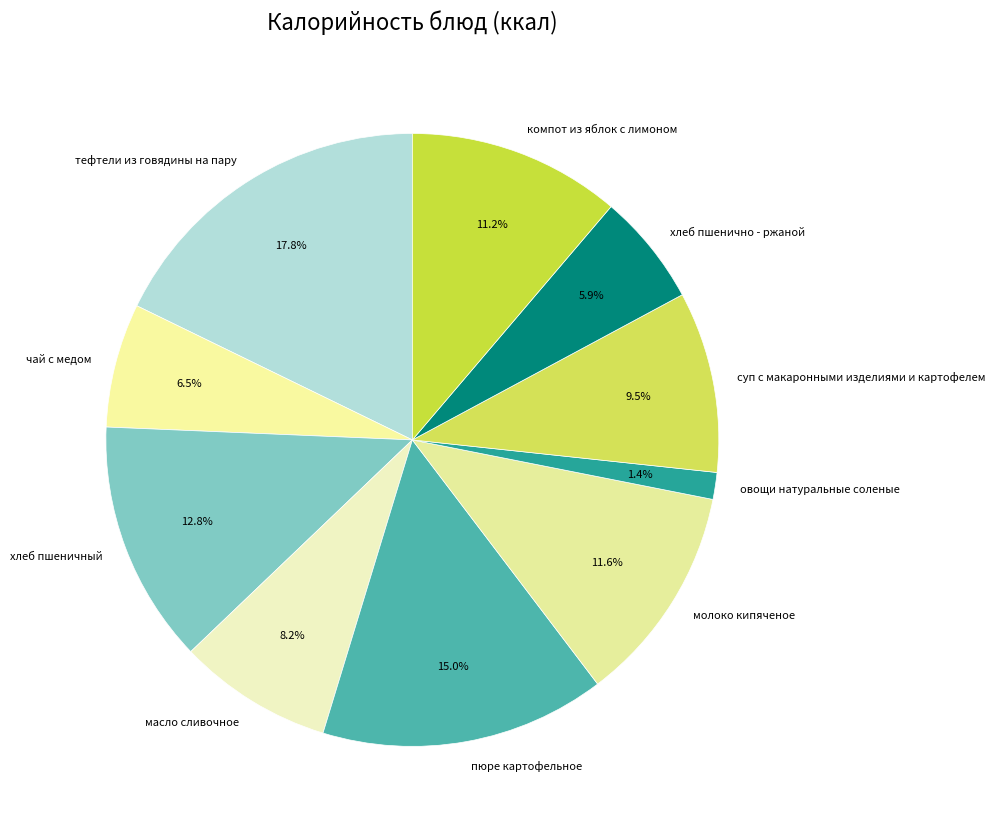

Which has a higher value, чай с медом or тефтели из говядины на пару?

тефтели из говядины на пару